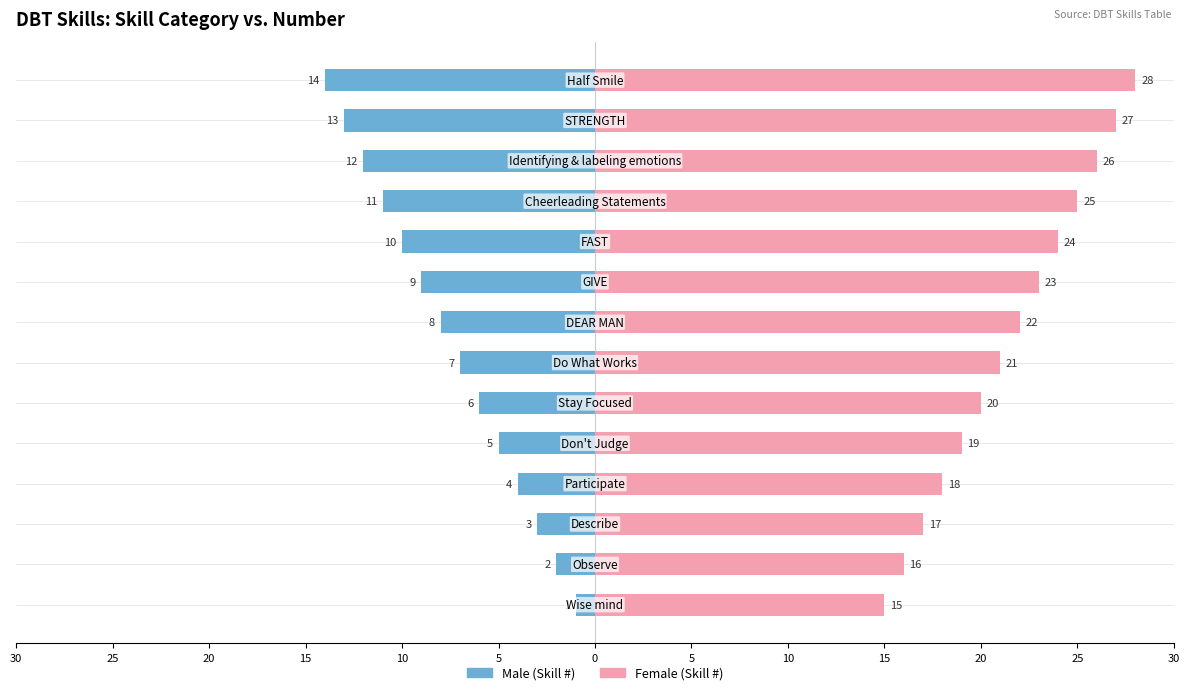

Rank the series by their average value, from lowest to highest.

Male, Female